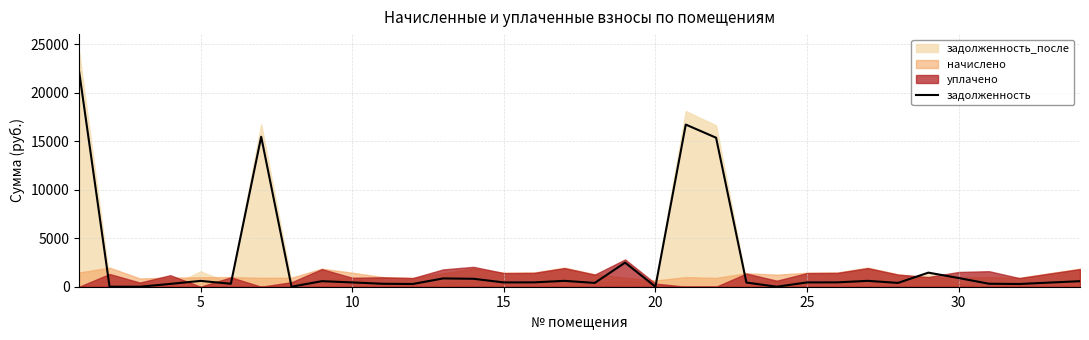

How many interior local valleys (lower than both neighbors) does the data have?

9